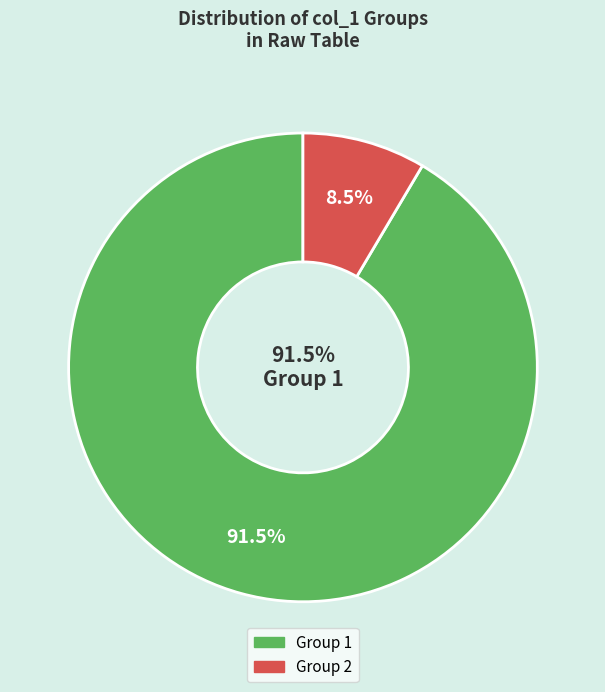

Does 2 account for over 50% of the chart?

No